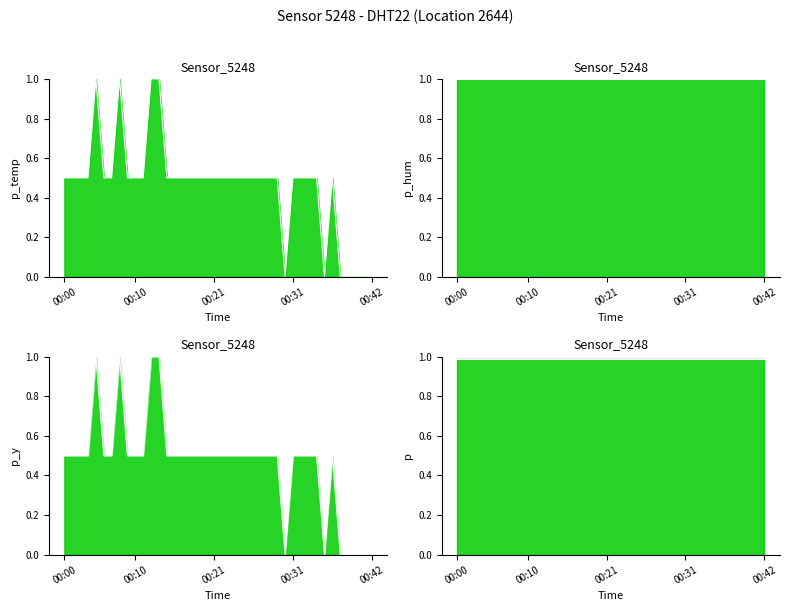

Reading left to right, transcribe all the data shown in this chart.

0.5	0.5	0.5	0.5	1.0	0.5	0.5	1.0	0.5	0.5	0.5	1.0	1.0	0.5	0.5	0.5	0.5	0.5	0.5	0.5	0.5	0.5	0.5	0.5	0.5	0.5	0.5	0.5	0.0	0.5	0.5	0.5	0.5	0.0	0.5	0.0	0.0	0.0	0.0	0.0